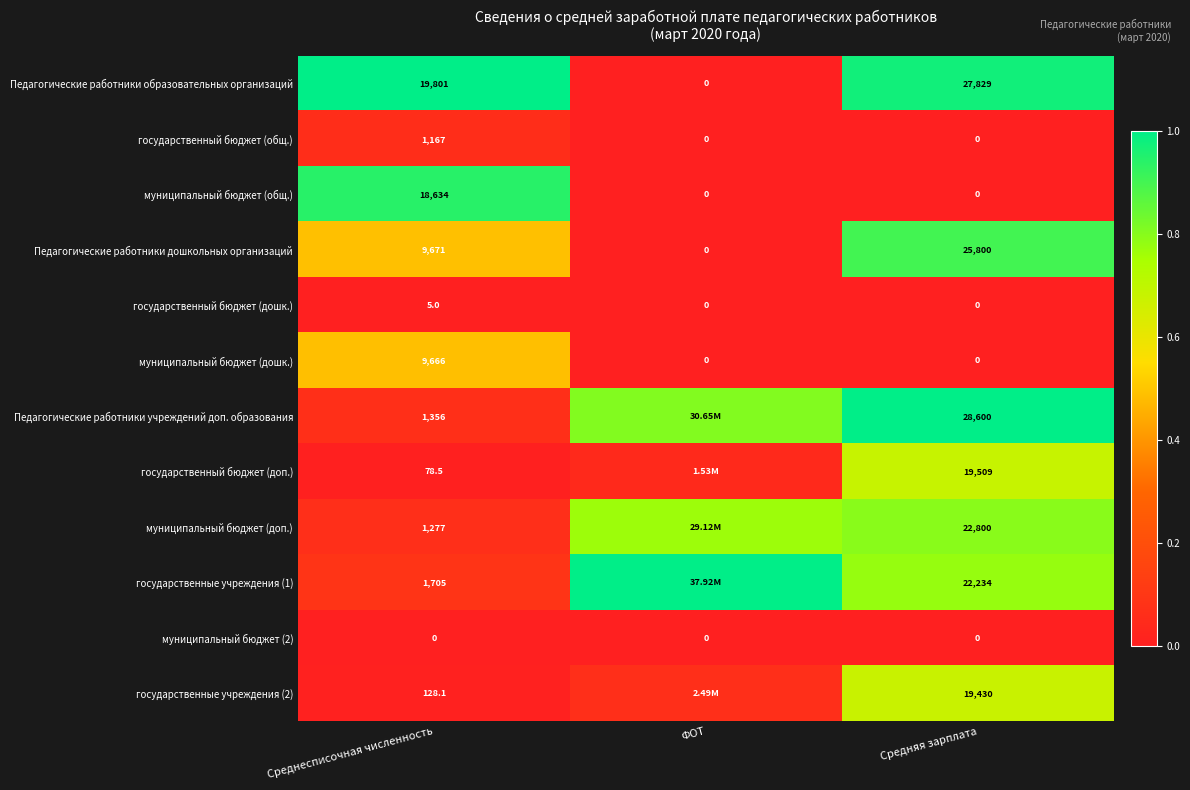

At how many categories does at least one series exceed 0?

3